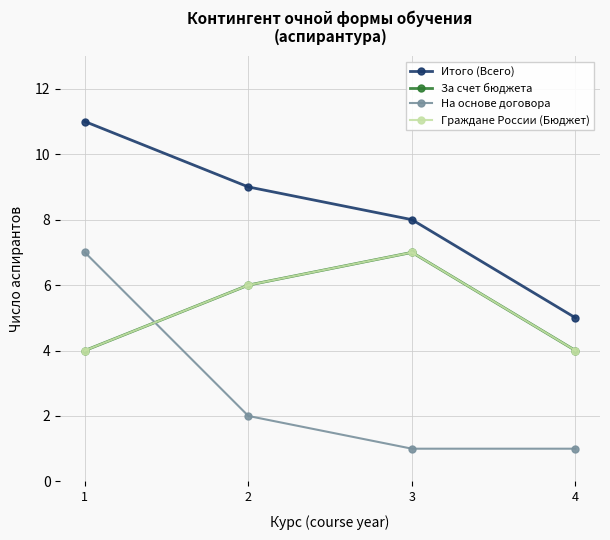

True or false: На основе договора has a value of 2 at 3.

False